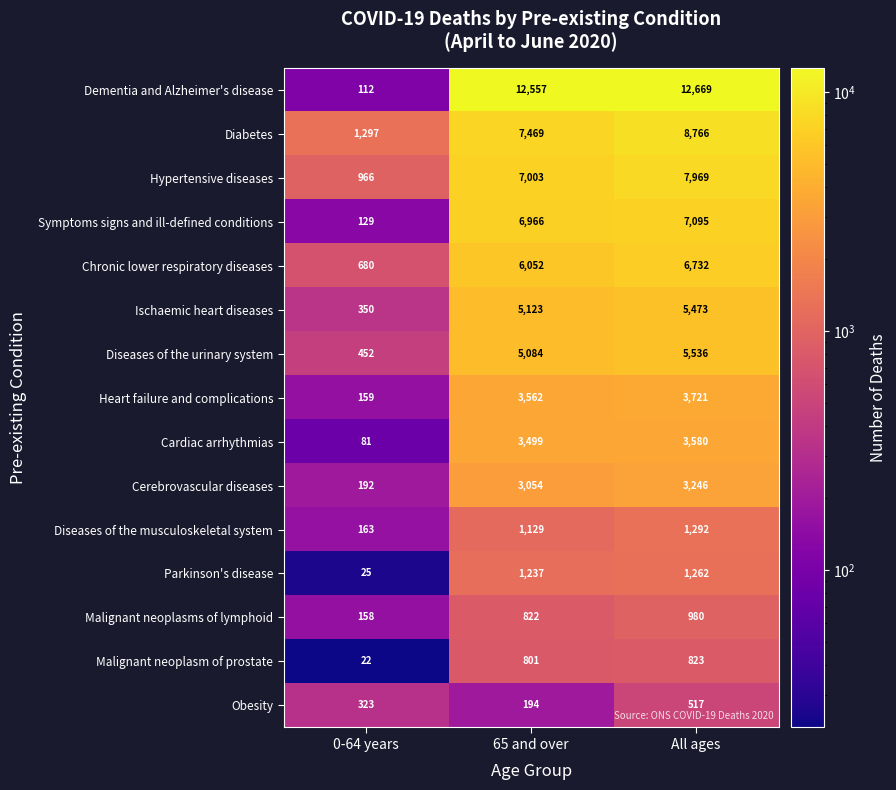

What is the difference between the second highest and minimum values in the Symptoms signs and ill-defined conditions series?

6837